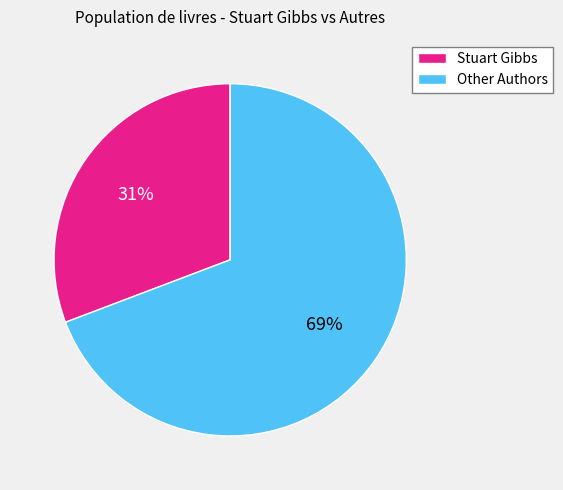

To the nearest percent, what percentage of the pie is Other Authors?

69%